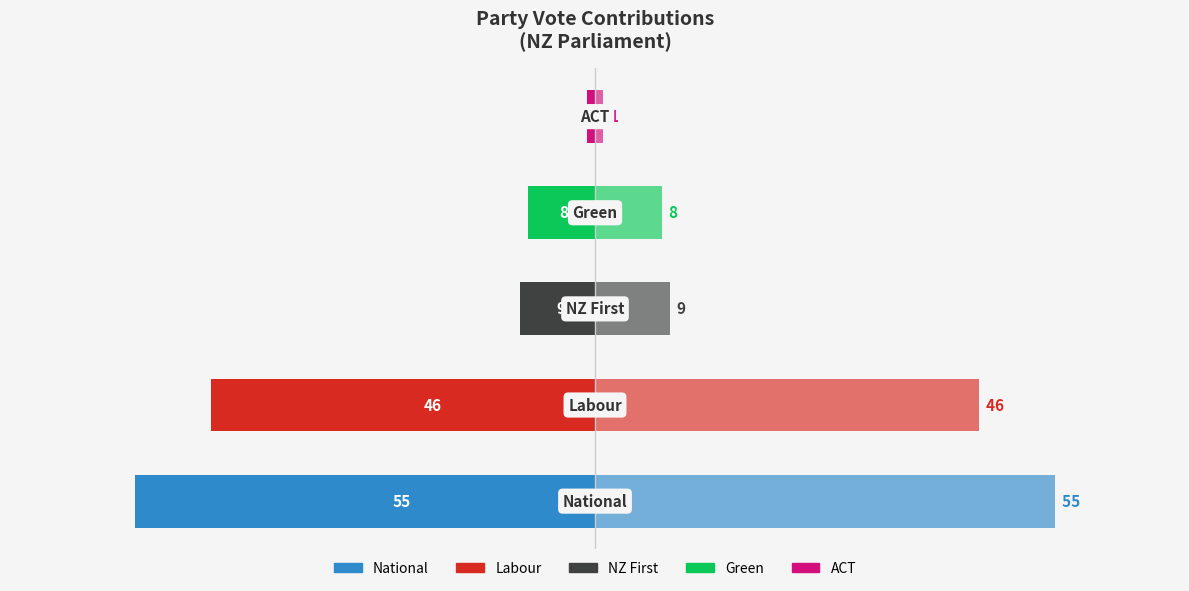

The value of Contribution (left) at 1 is -46. True or false?

True